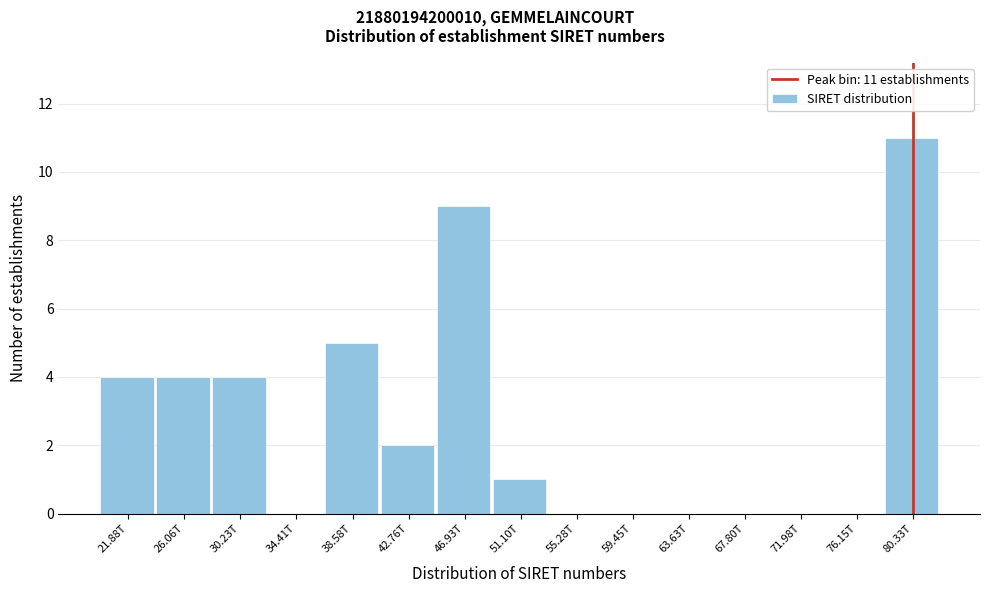

Reading right to left, extract all data points from this chart.

80.33T=11	76.15T=0	71.98T=0	67.80T=0	63.63T=0	59.45T=0	55.28T=0	51.10T=1	46.93T=9	42.76T=2	38.58T=5	34.41T=0	30.23T=4	26.06T=4	21.88T=4